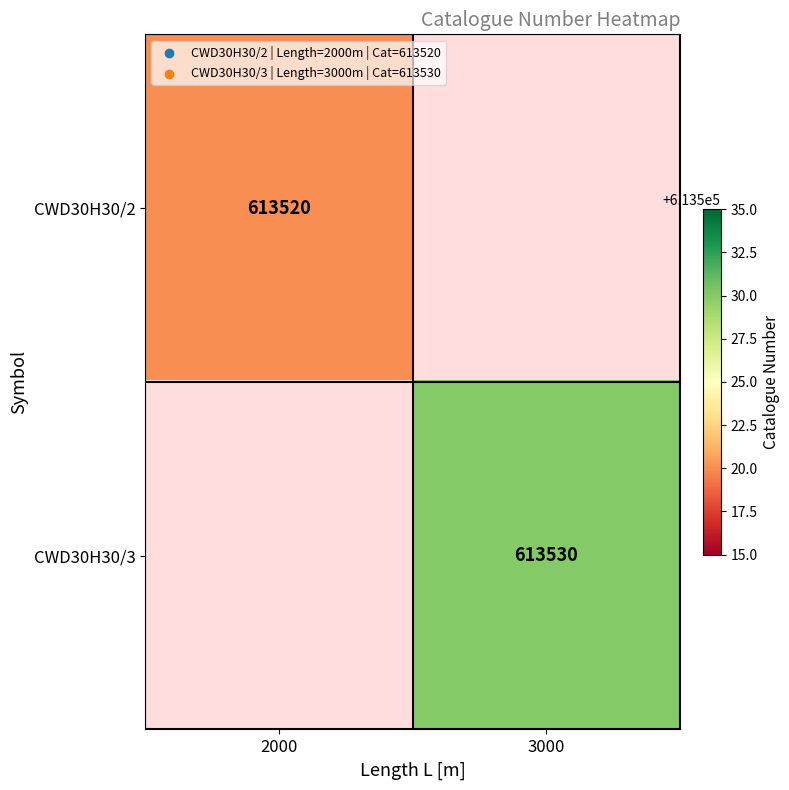

Which has a higher value, 3000 or 2000?

2000